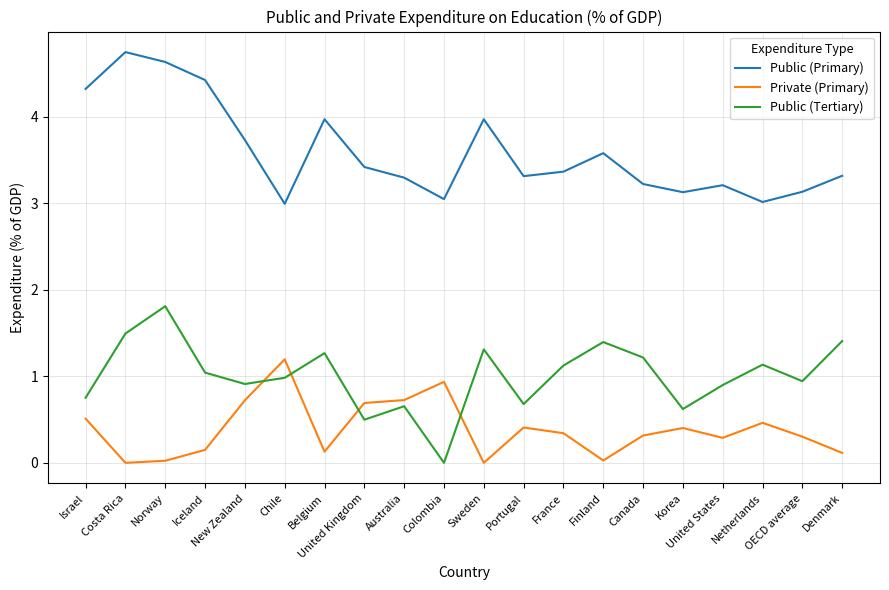

Is this an area chart (filled region under the line)?

No